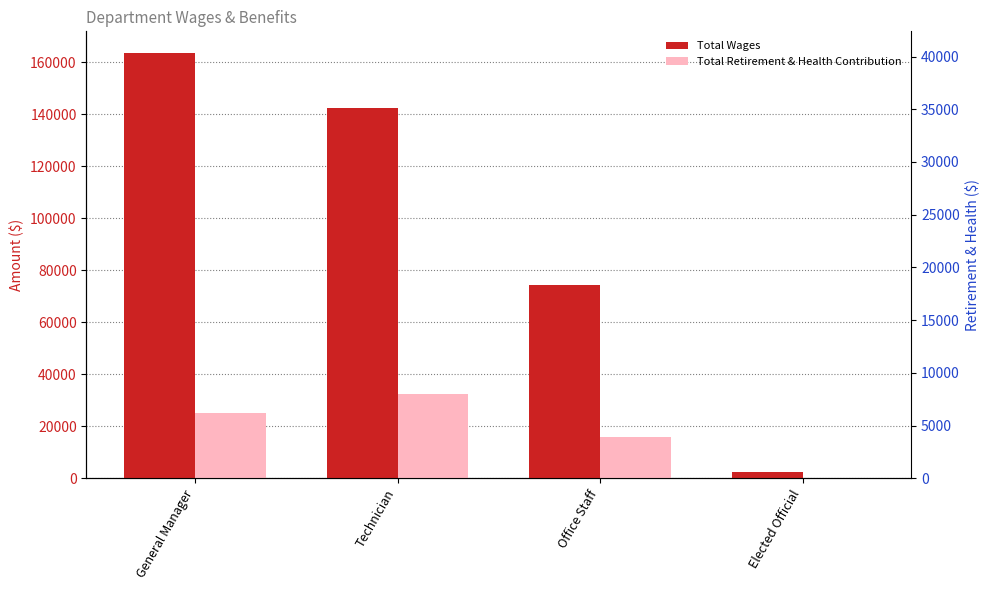

List the series in order of their peak value, highest first.

Total Wages, Total Retirement & Health Contribution